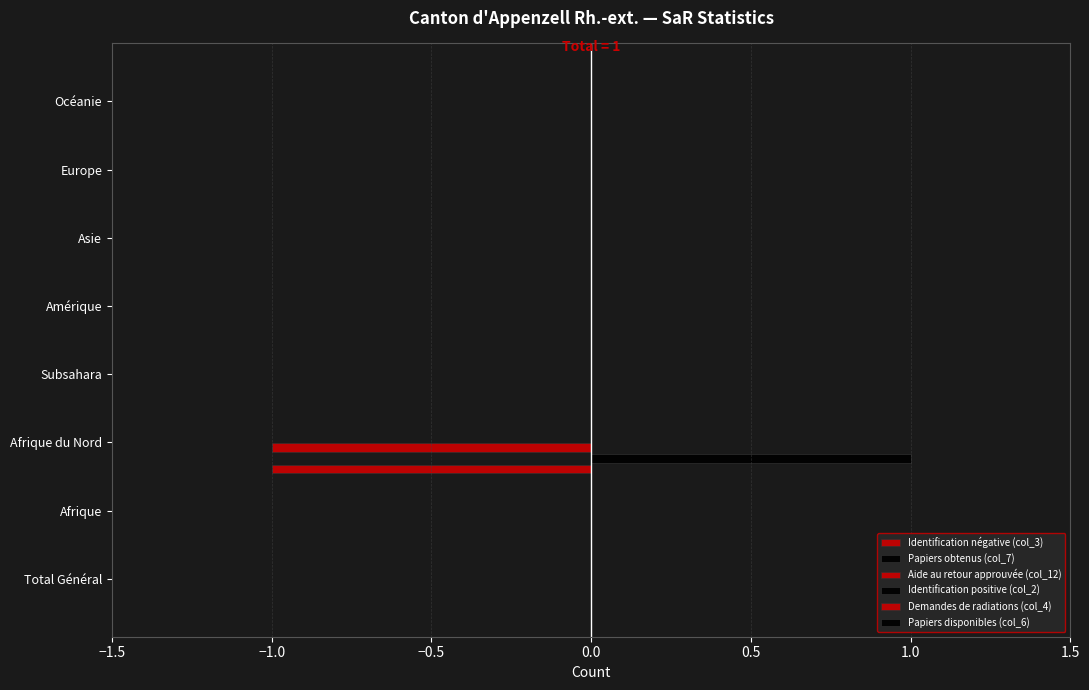

Count the number of categories in the chart.

8